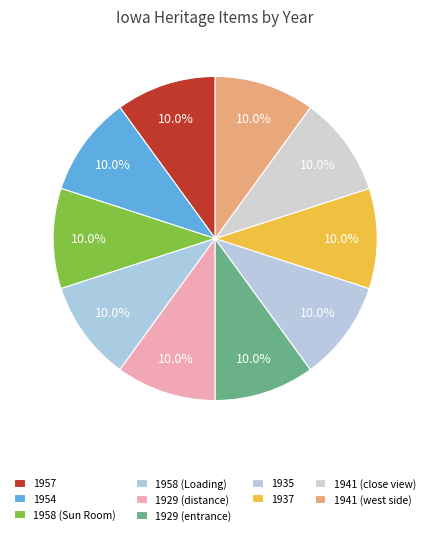

How many segments does this pie chart have?

10